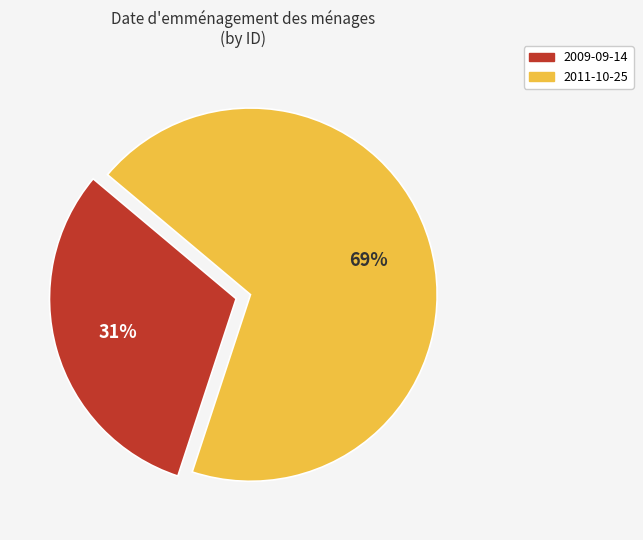

What percentage is the 2009-09-14 slice, to the nearest percent?

31%